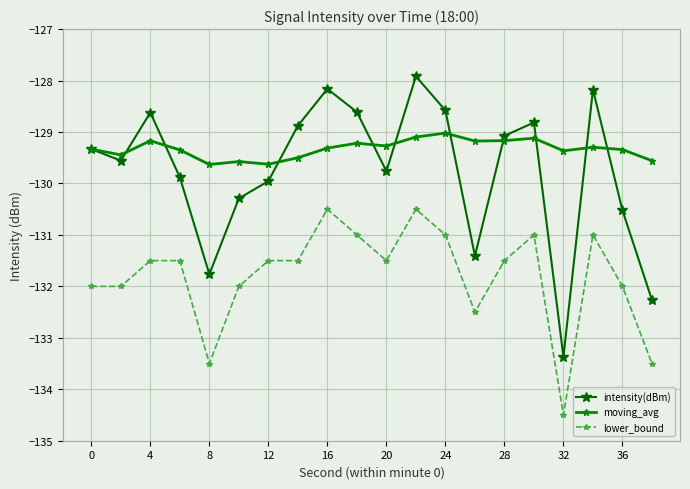

What are all the series names shown in the legend?

intensity(dBm), moving_avg, lower_bound